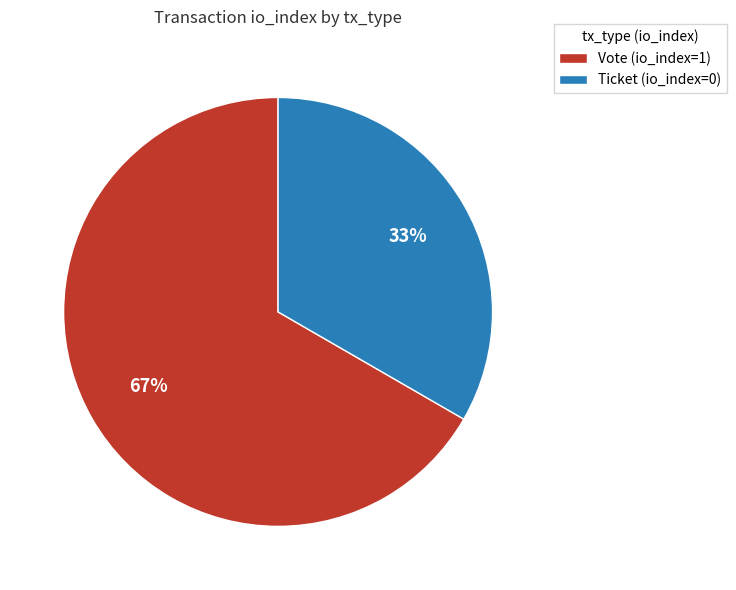

Rank the categories by value from highest to lowest.

Vote, Ticket